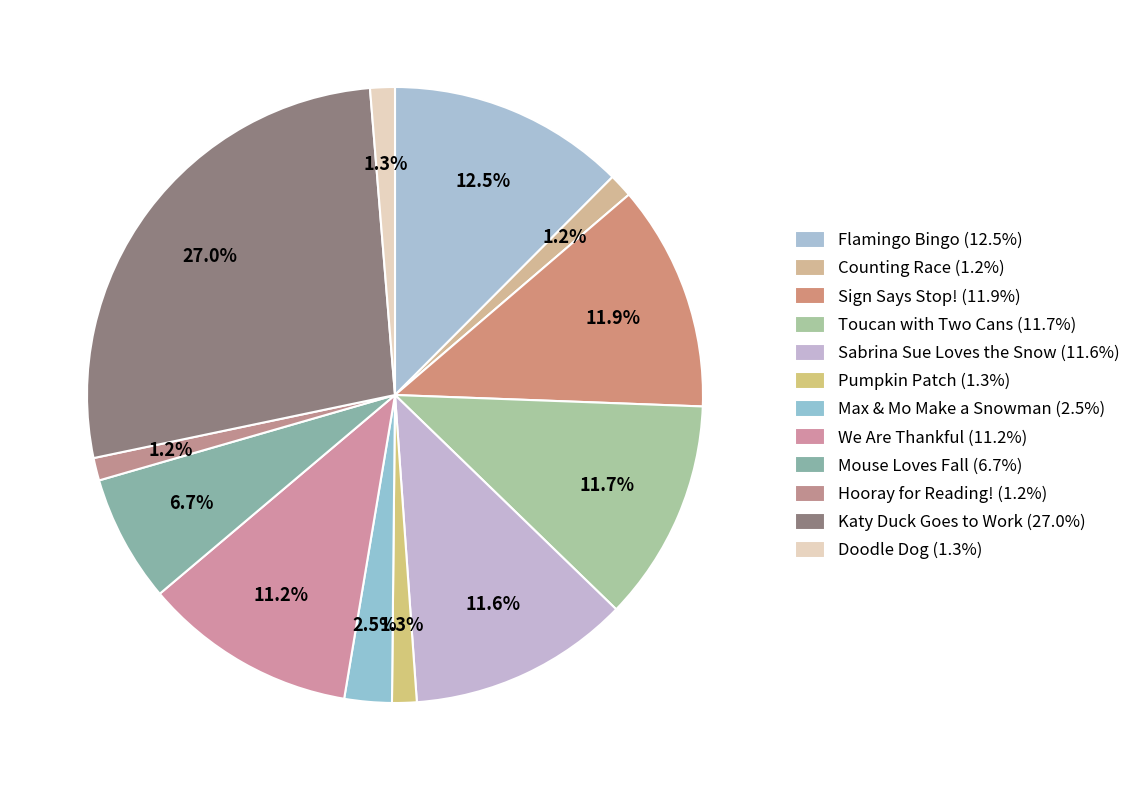

Combined, what portion of the pie is Sabrina Sue Loves the Snow and Flamingo Bingo?

24.1%